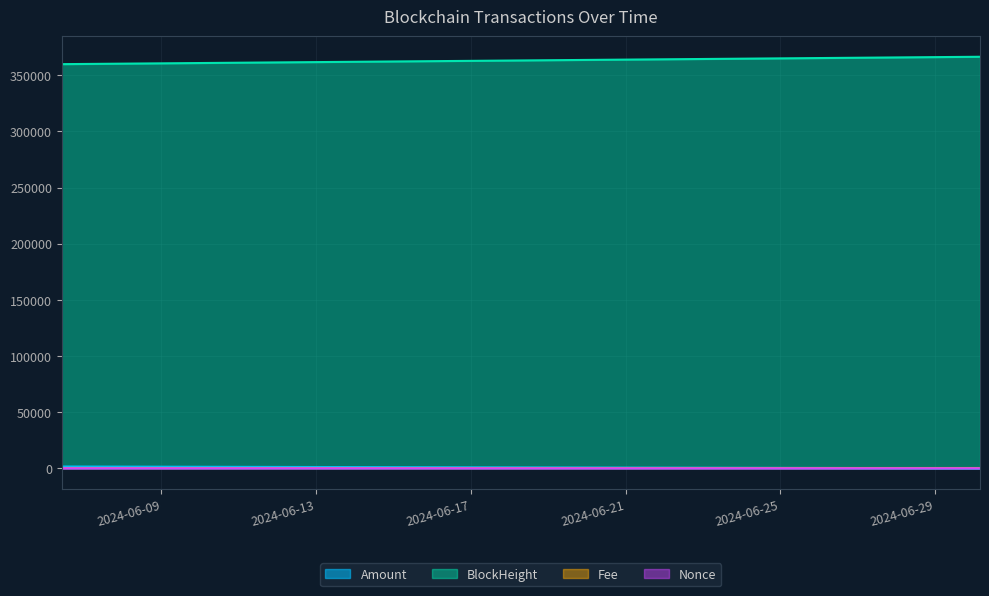

At which category is the sum across all series the highest?

2024-06-30 04:00:00